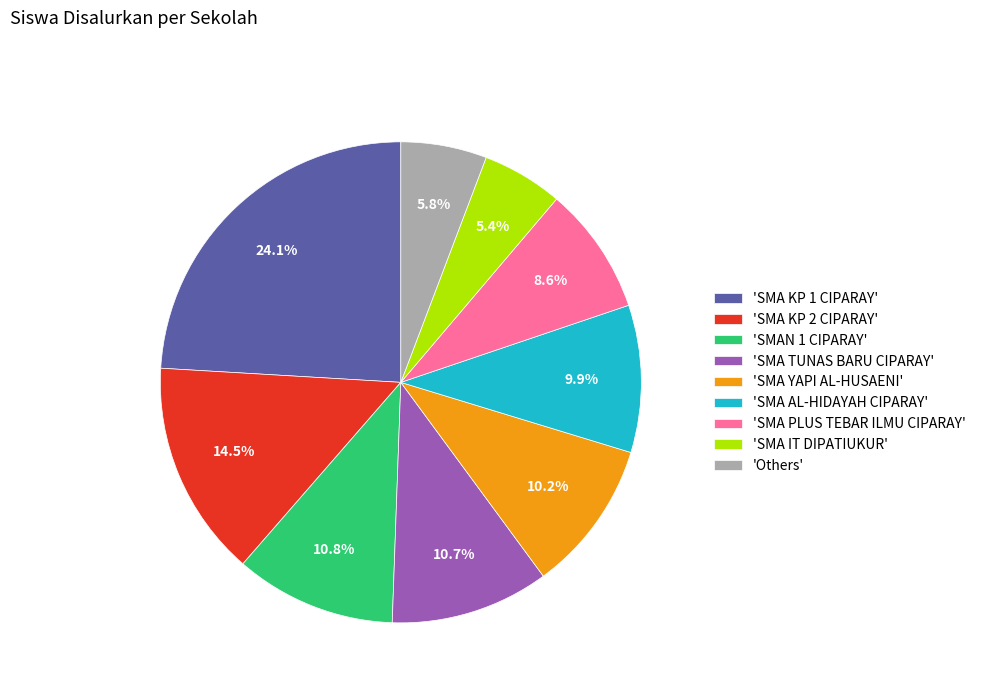

Count the number of slices in the pie.

9